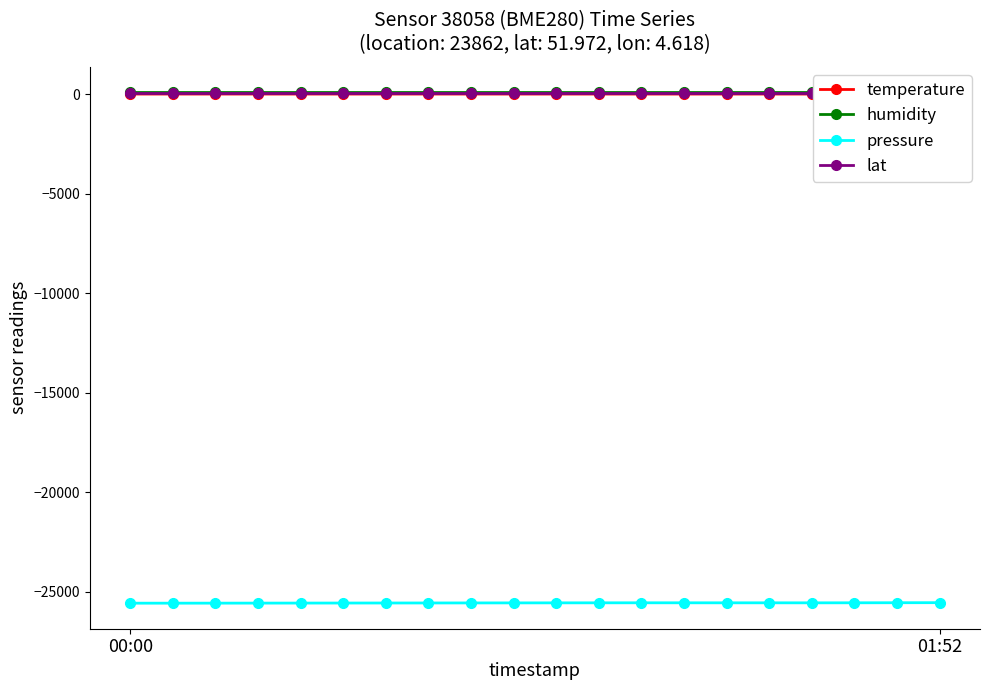

The value of temperature at 2 is 18.1. True or false?

True